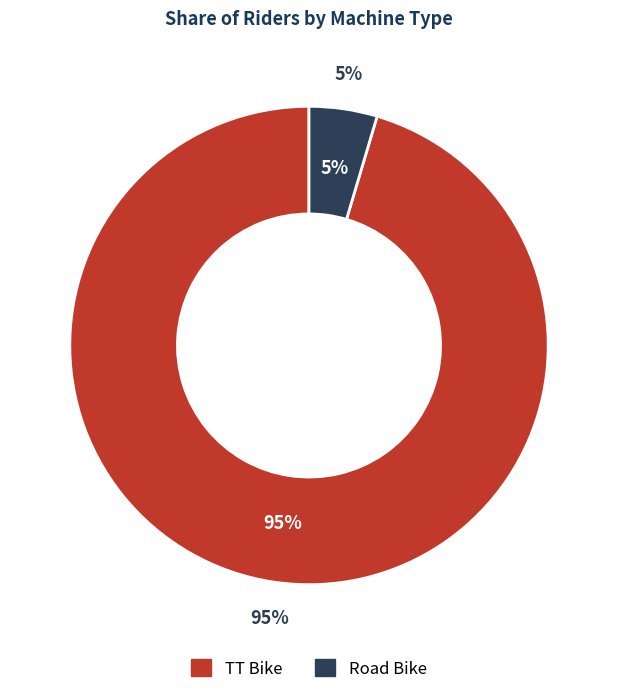

Is it true that Road Bike is 5% of the pie?

True